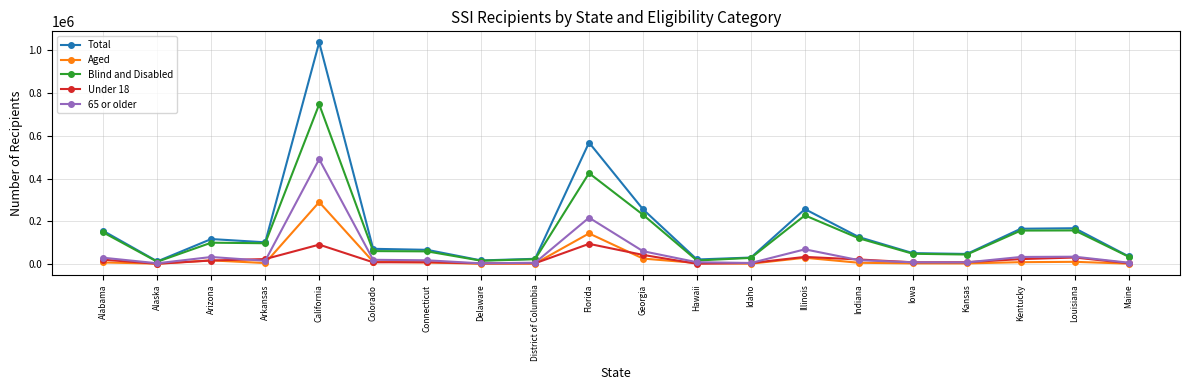

How many lines are shown in the chart?

5